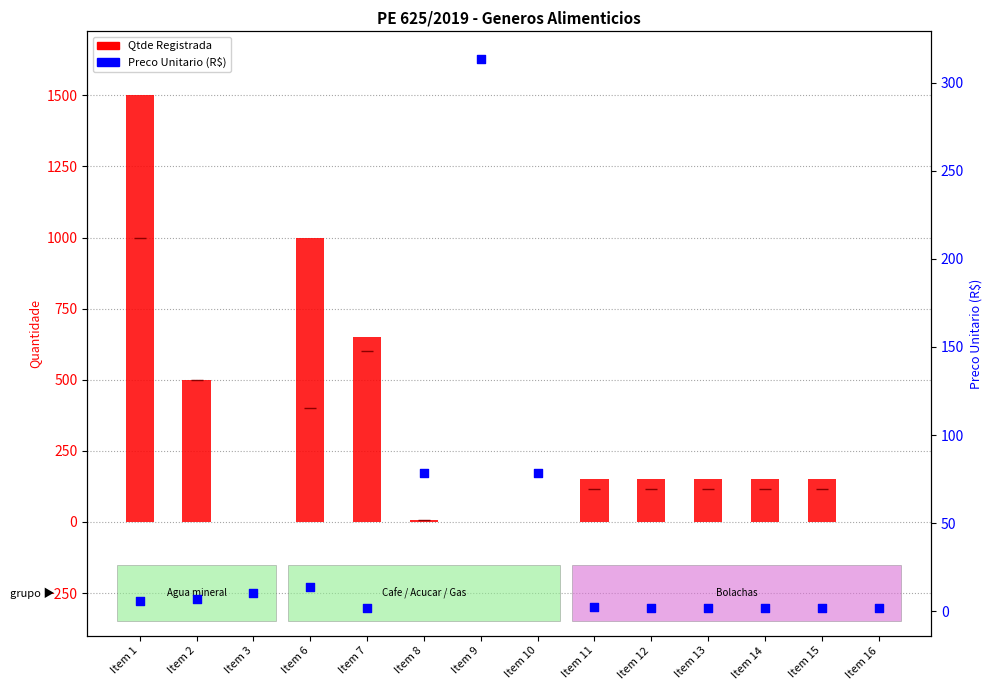

What are all the series names shown in the legend?

Qtde Registrada, Preco Unitario (R$)